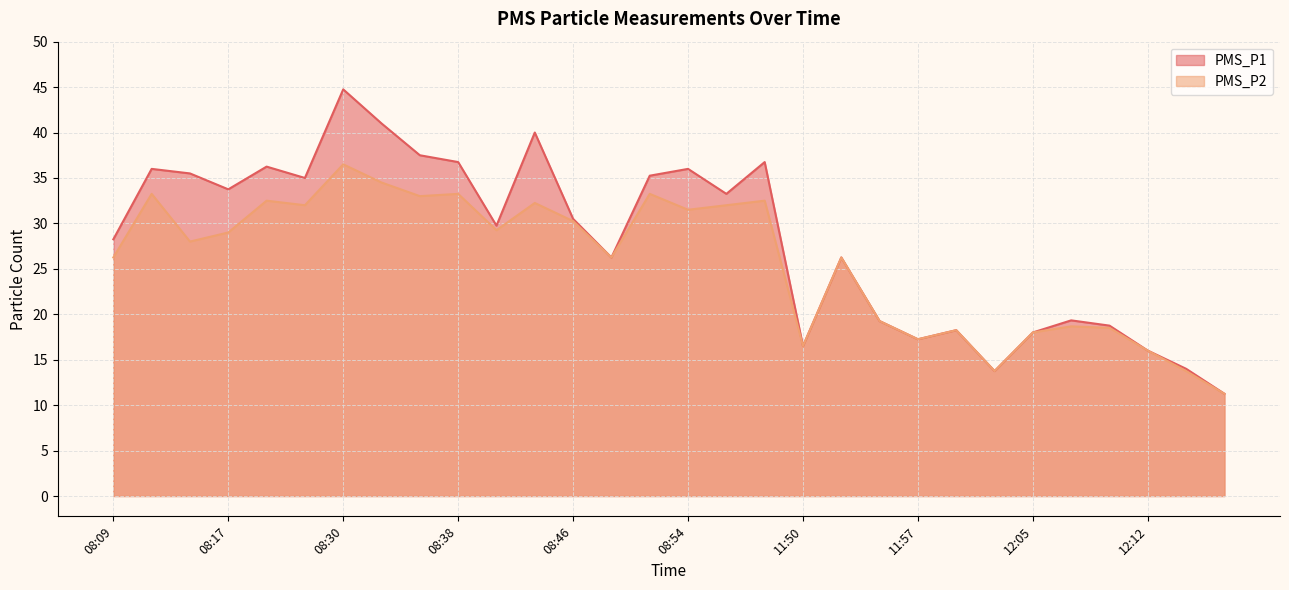

What is the label of the 14th point from the left?

08:50